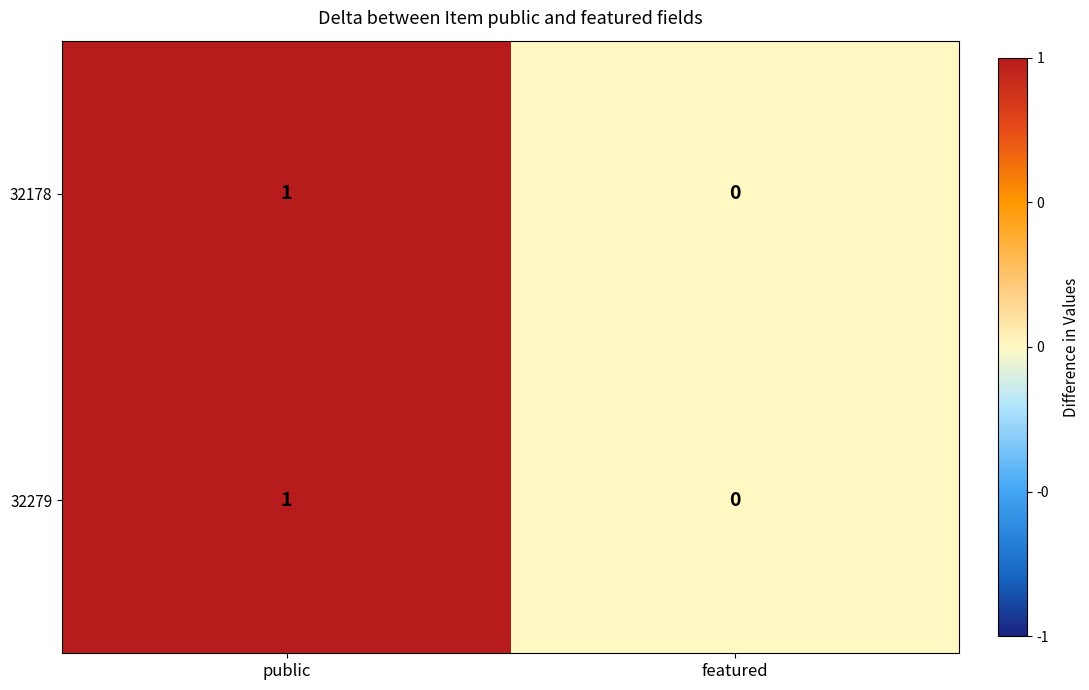

Where is 32178 nearest to the value 0?

featured